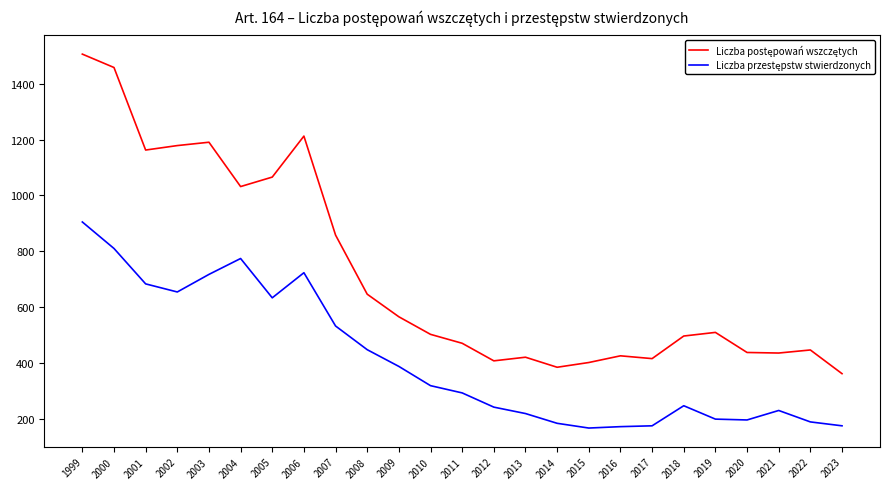

What is the maximum value shown in the chart?

1507